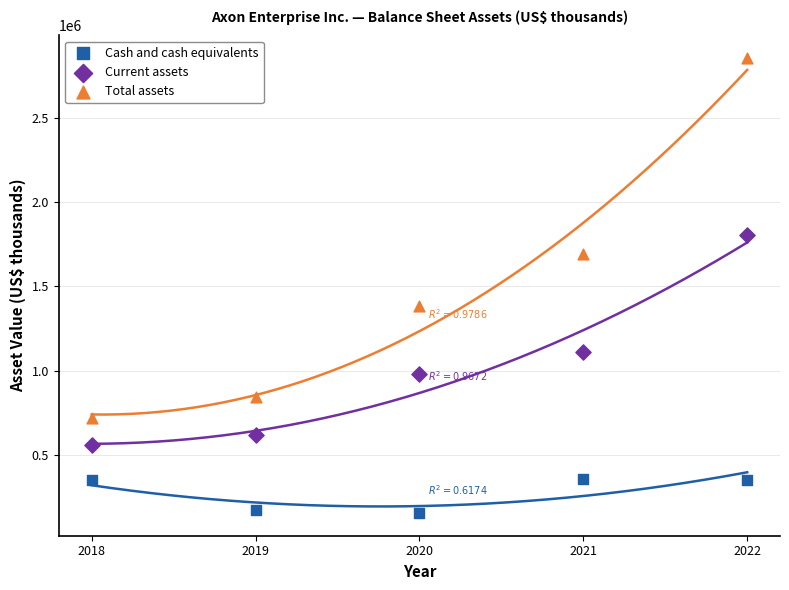

In the Current assets series, what Y value is closest to 1181716?

1109490